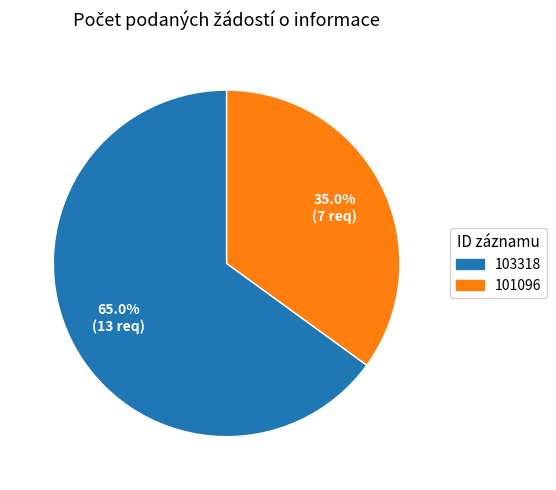

To the nearest percent, what is the difference between the largest and smallest slice percentages?

30%